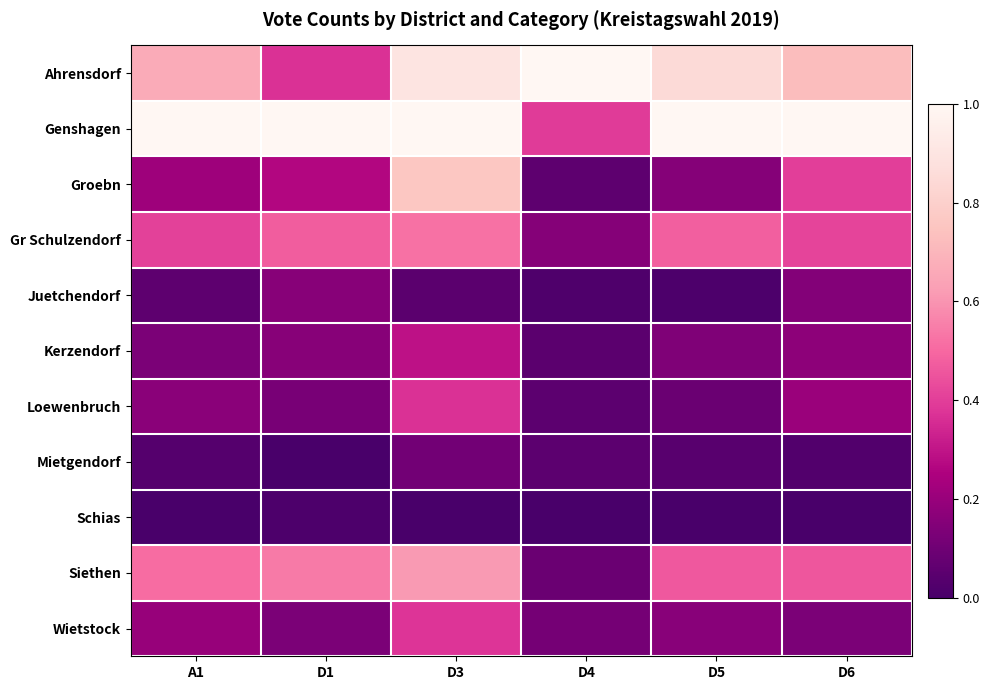

What is the spread (max minus min) of values at D4?

1.0